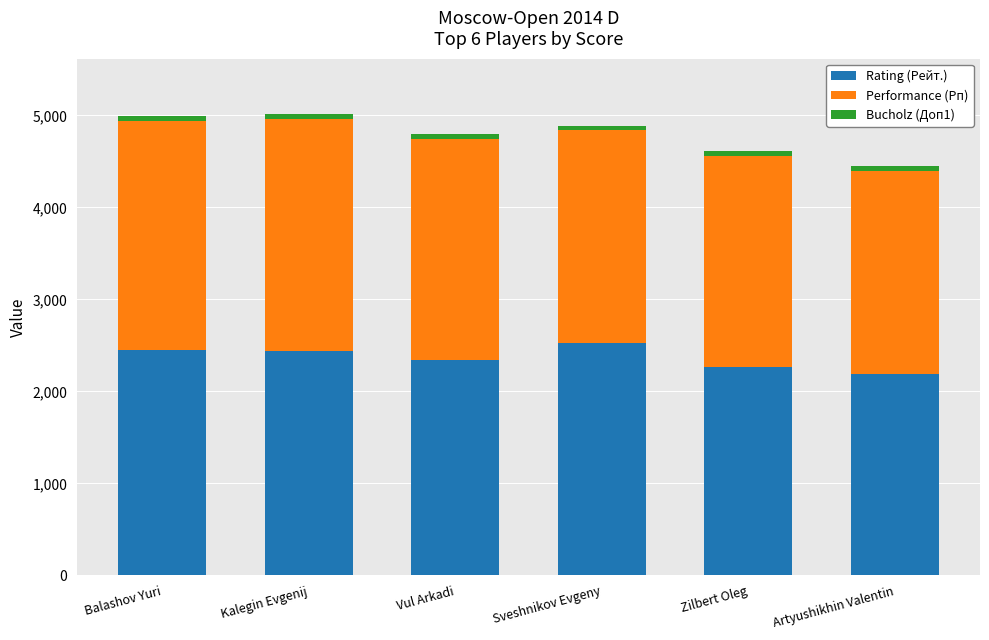

What is the maximum value for Rating (Рейт.)?

2528.0